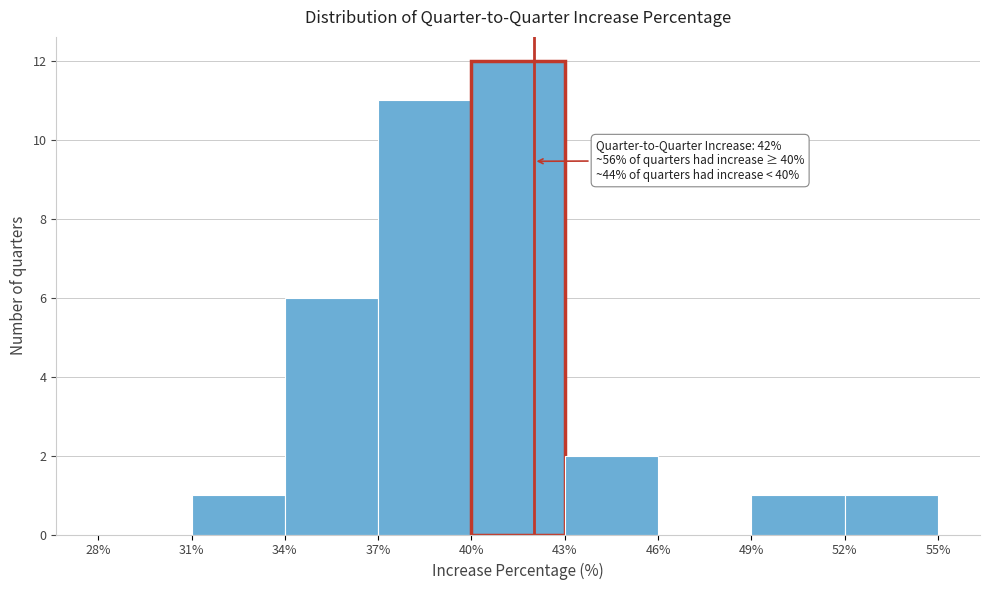

Over which range of the x-axis is the bar tallest?

40% to 43%